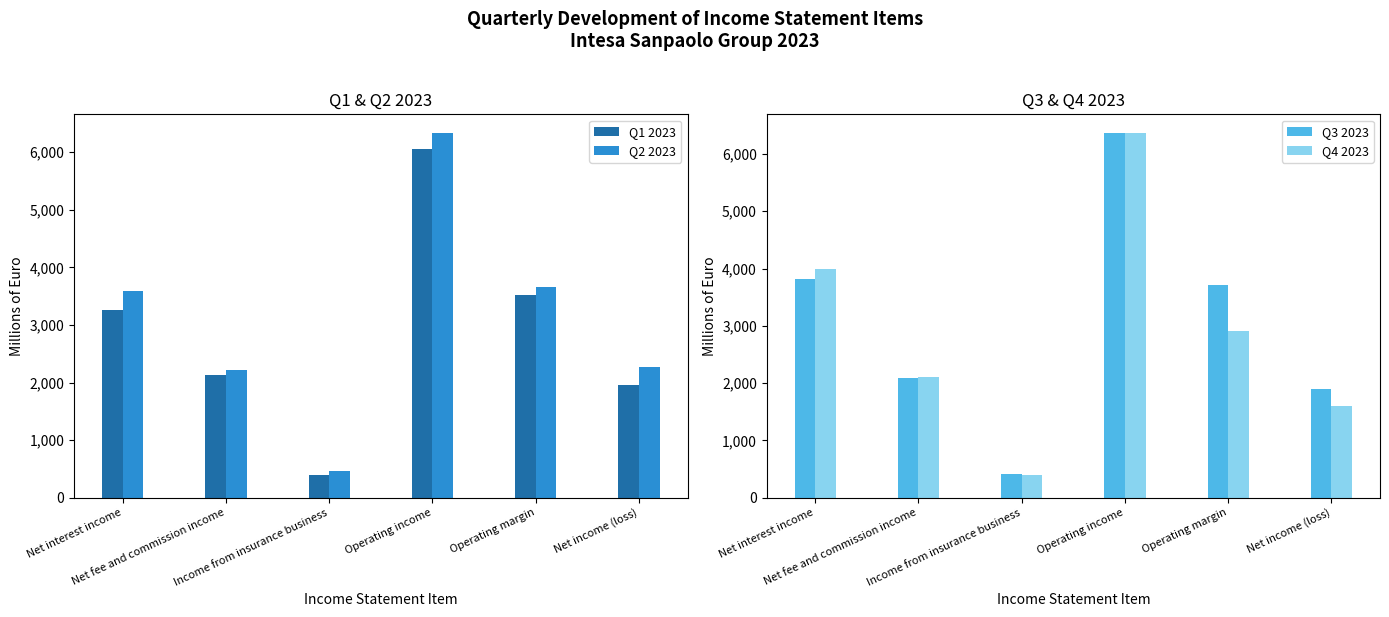

The value of Q2 2023 at Net fee and commission income is 3810. True or false?

False